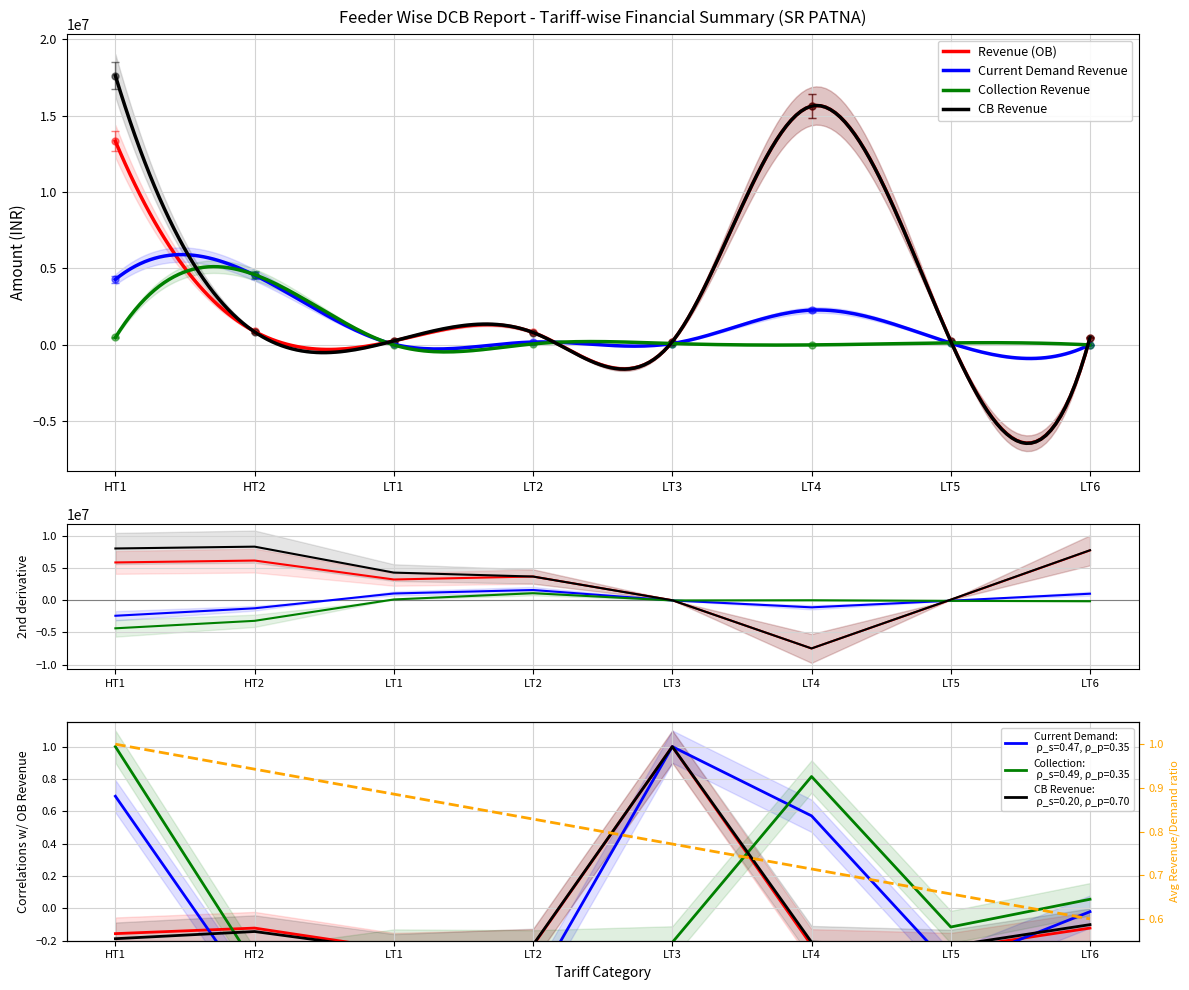

What is the value of the CB Revenue point at the 6th from the left?

-0.2